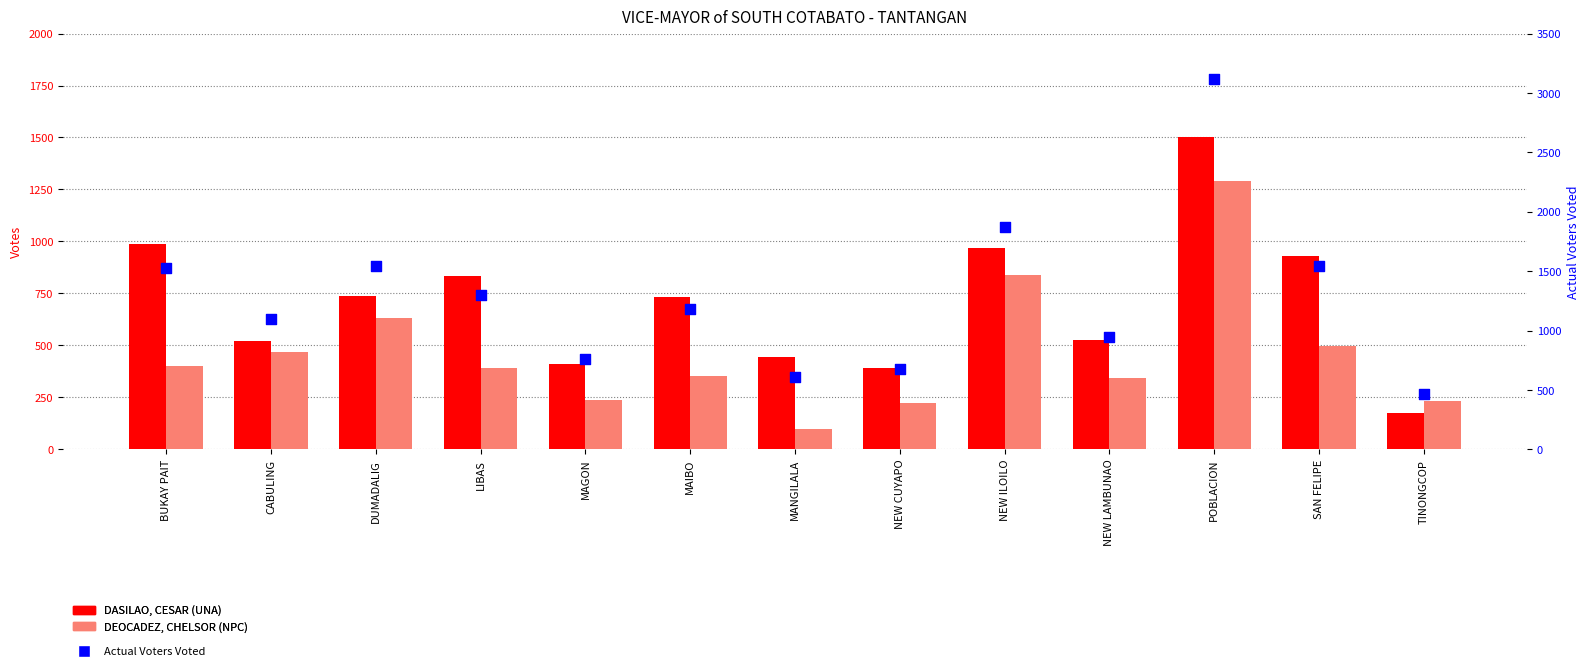

At which category is the sum across all series the highest?

POBLACION